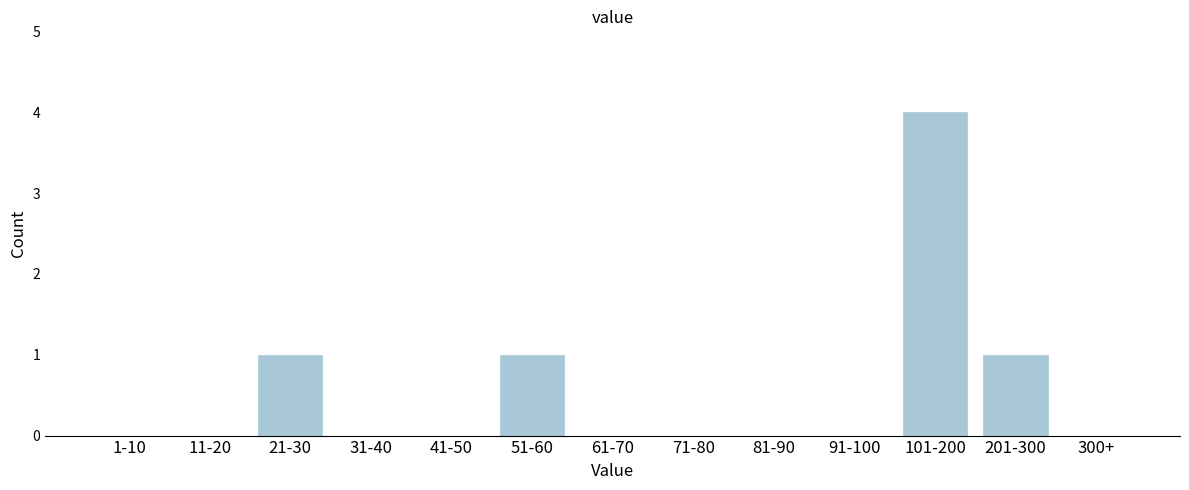

Reading left to right, what are all the values shown in this chart?

1-10=0	11-20=0	21-30=1	31-40=0	41-50=0	51-60=1	61-70=0	71-80=0	81-90=0	91-100=0	101-200=4	201-300=1	300+=0